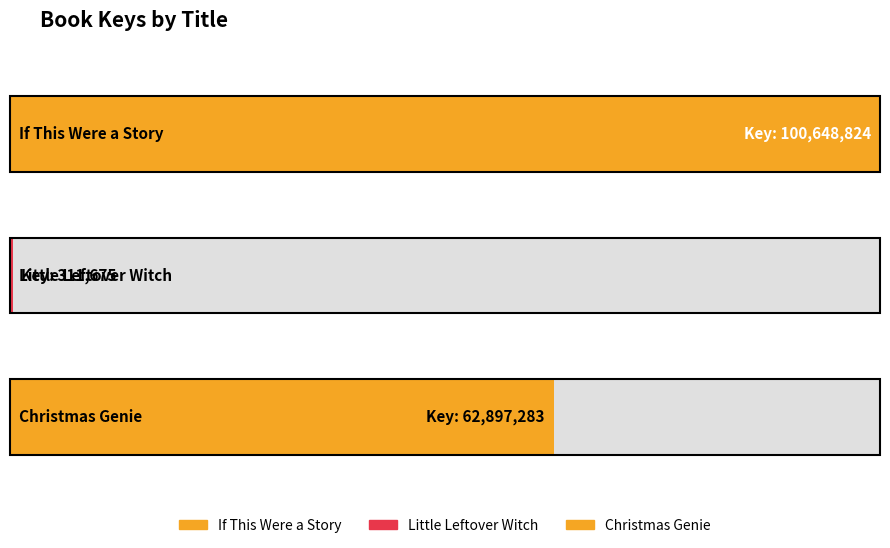

What is the label of the 1st bar from the right?

Christmas Genie